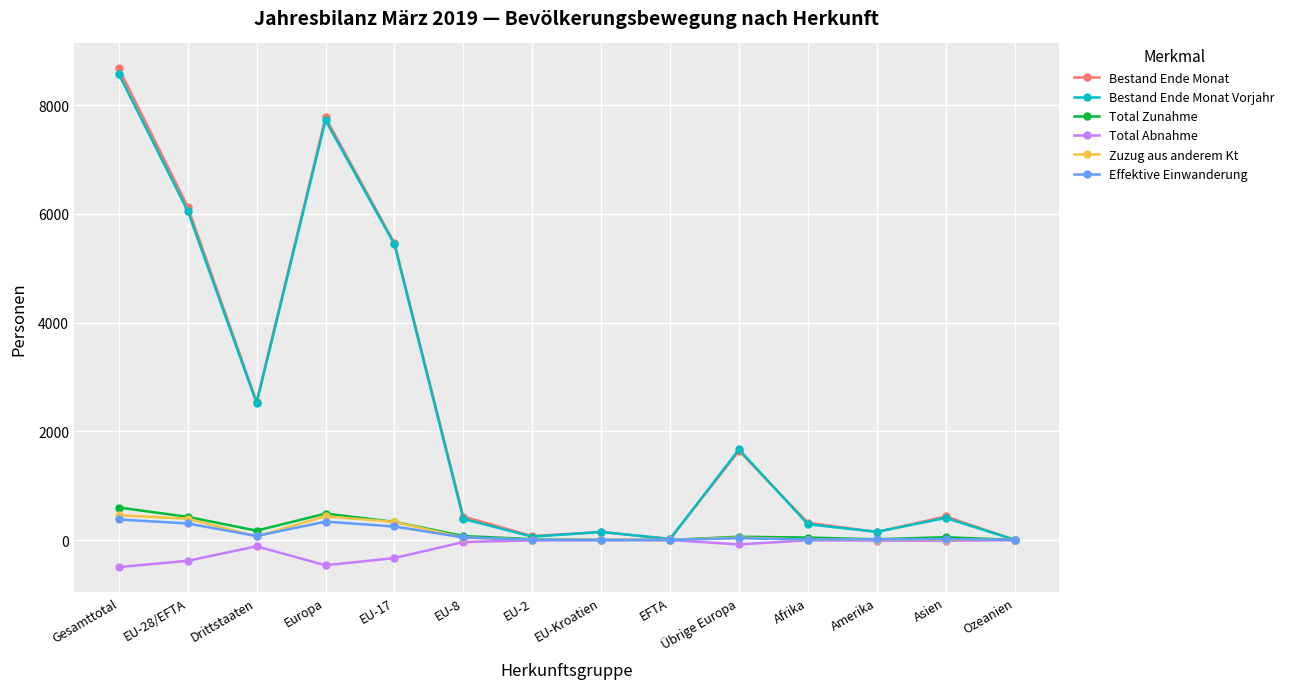

What is the smallest value displayed?

-499